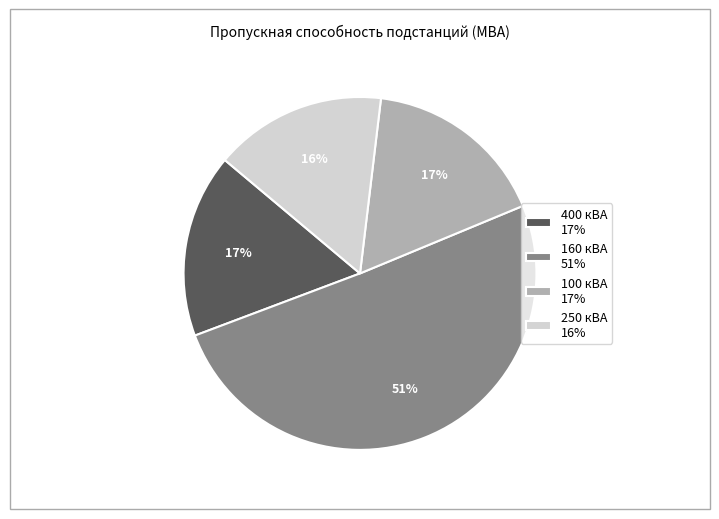

Approximately how many times larger is the value at 160 кВА 51% compared to 250 кВА 16%?

3.2